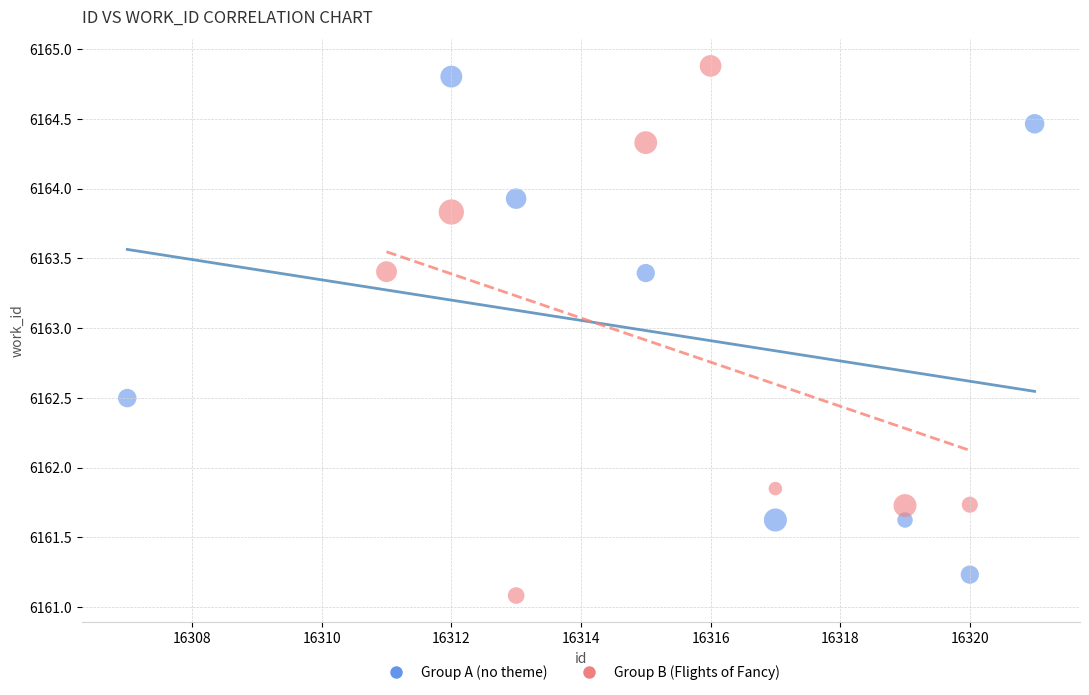

Which series has the widest spread of Y values?

Group B (Flights of Fancy)